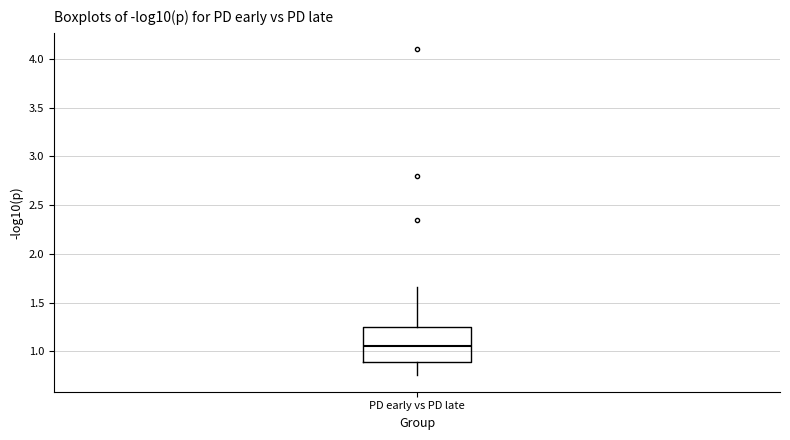

Where does the lower whisker of the box for PD early vs PD late end on the y-axis? The values are not printed on the chart, so give them approximately, as read against the axis.

0.75